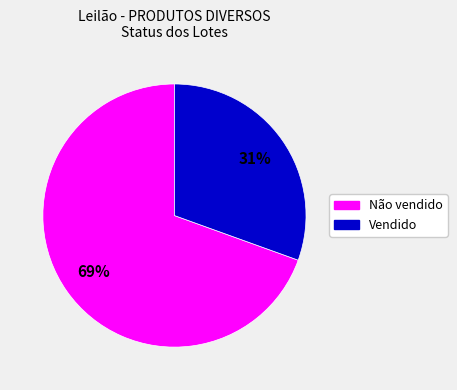

Rank the categories by value from lowest to highest.

Vendido, Não vendido